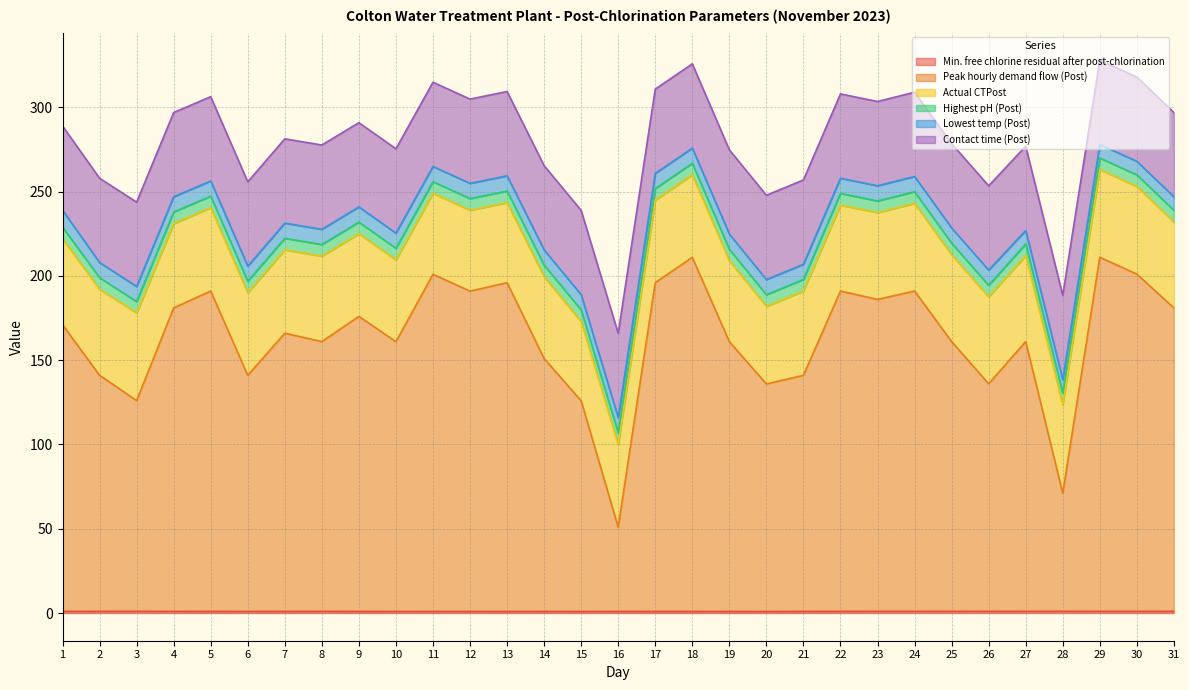

The value of Highest pH (Post) at 11 is 10.1. True or false?

False